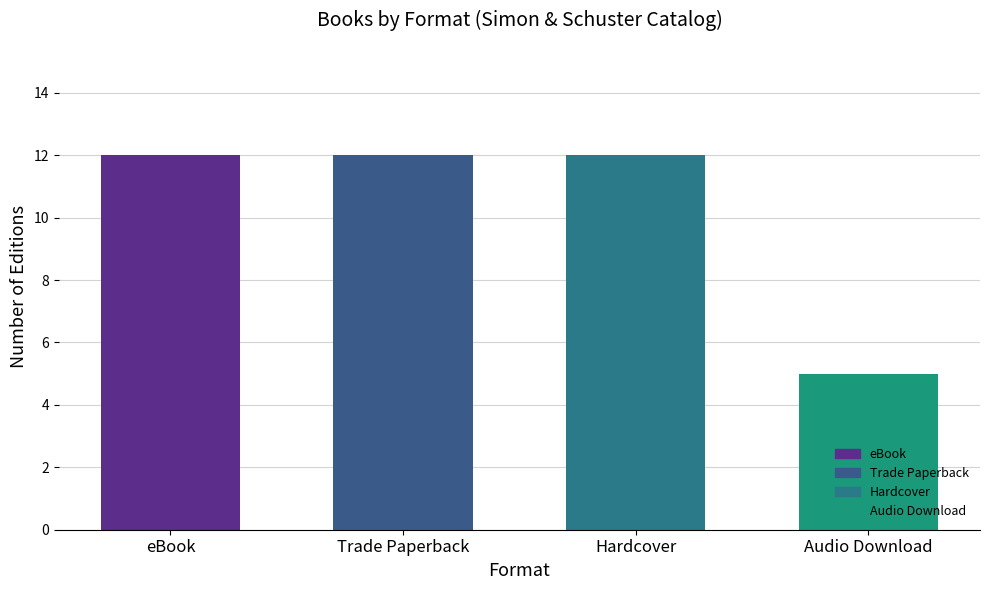

Are the bars grouped side by side (vs. stacked)?

No